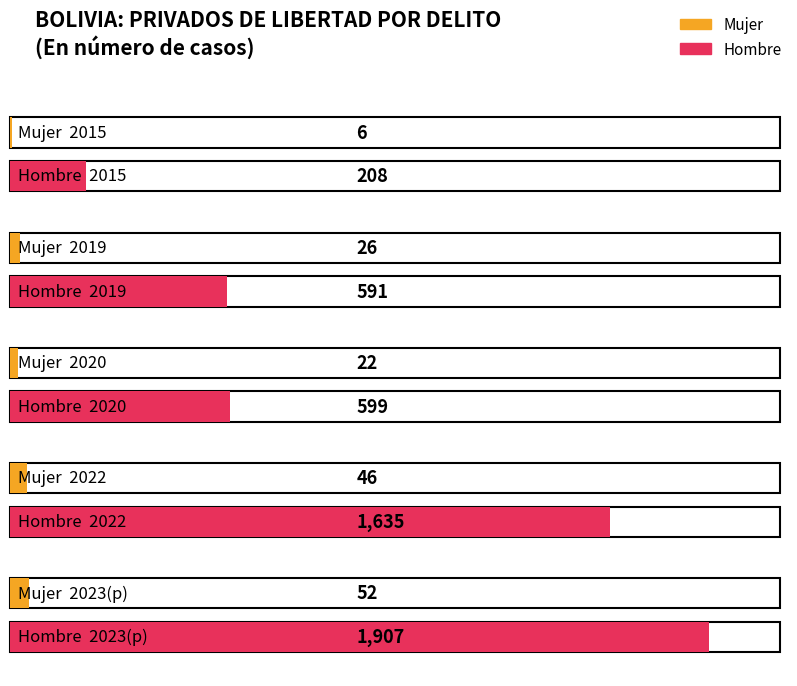

Which series has the largest total across all categories?

Hombre